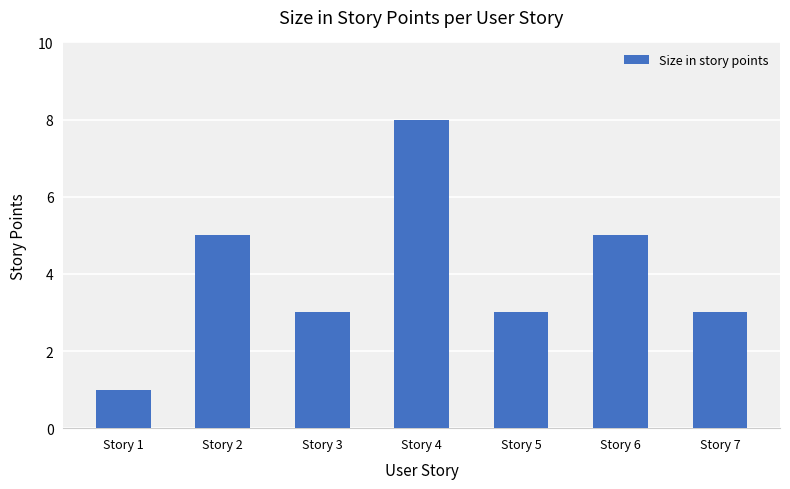

Reading left to right, what are all the values shown in this chart?

Story 1=1	Story 2=5	Story 3=3	Story 4=8	Story 5=3	Story 6=5	Story 7=3